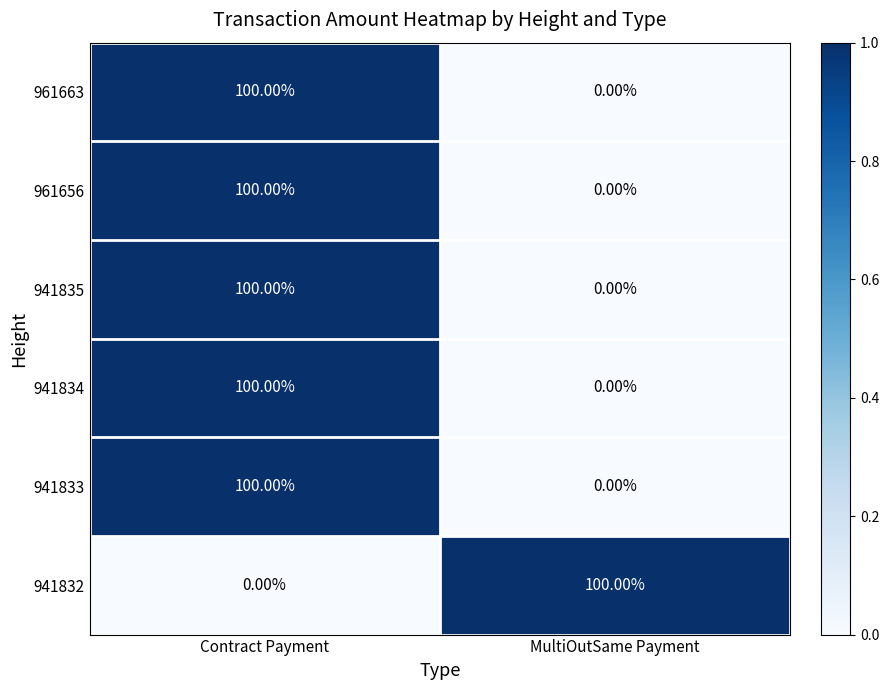

What is the difference between the maximum and minimum values in the 961656 series?

100